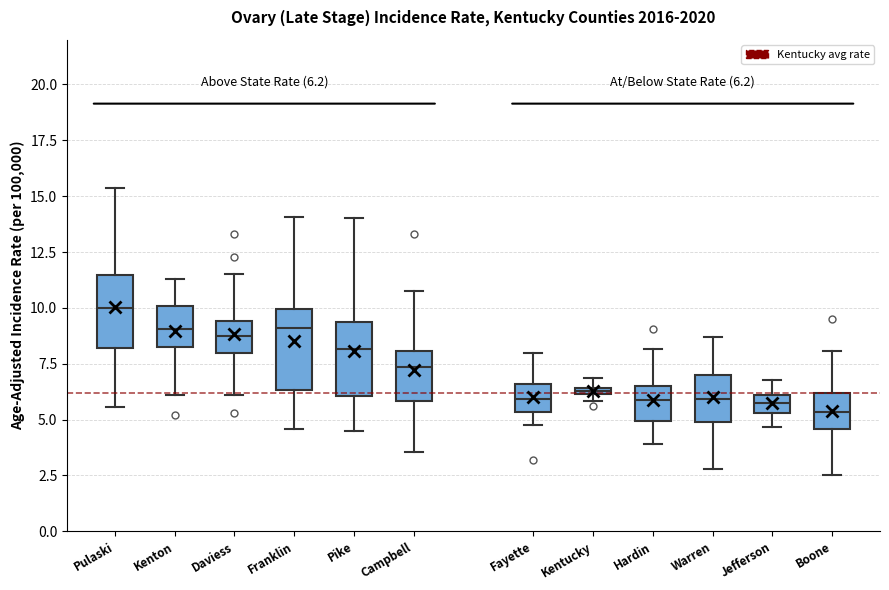

Which box's median line is the highest?

Pulaski